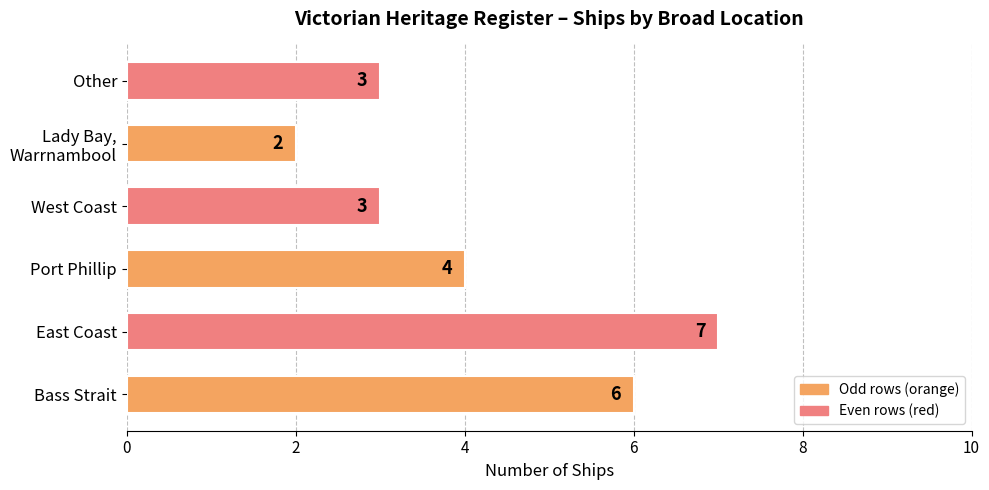

What is the ratio of the value at East Coast to the value at Bass Strait?

1.2